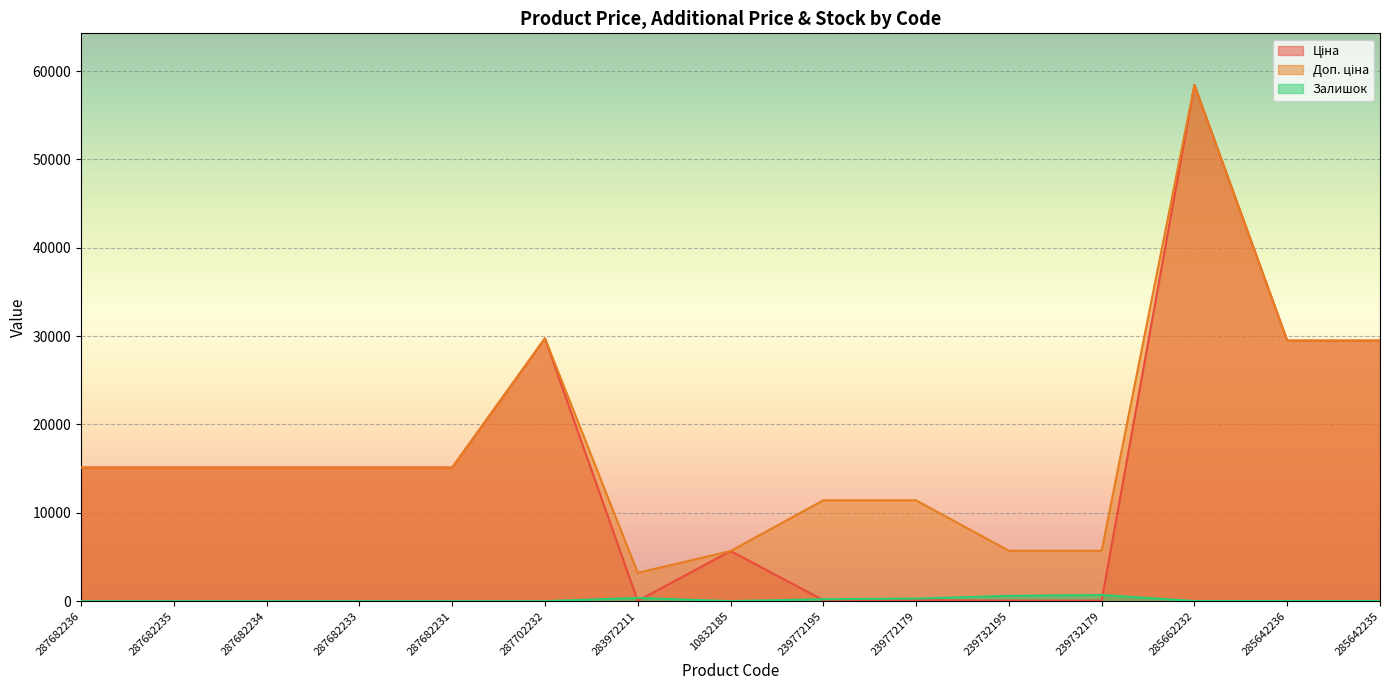

Reading left to right, transcribe all the data shown in this chart.

Ціна: 287682236=15120.0	287682235=15120.0	287682234=15120.0	287682233=15120.0	287682231=15120.0	287702232=29747.2	283972211=32.0	10832185=5673.8	239772195=114.1	239772179=114.1	239732195=57.0	239732179=57.0	285662232=58426.5	285642236=29491.5	285642235=29491.5
Доп. ціна: 287682236=15120.0	287682235=15120.0	287682234=15120.0	287682233=15120.0	287682231=15120.0	287702232=29747.2	283972211=3205.0	10832185=5673.8	239772195=11410.0	239772179=11410.0	239732195=5705.0	239732179=5705.0	285662232=58426.5	285642236=29491.5	285642235=29491.5
Залишок: 287682236=0.0	287682235=0.0	287682234=0.0	287682233=0.0	287682231=0.0	287702232=0.0	283972211=360.0	10832185=3.0	239772195=218.0	239772179=290.0	239732195=601.0	239732179=702.0	285662232=14.0	285642236=14.0	285642235=13.0